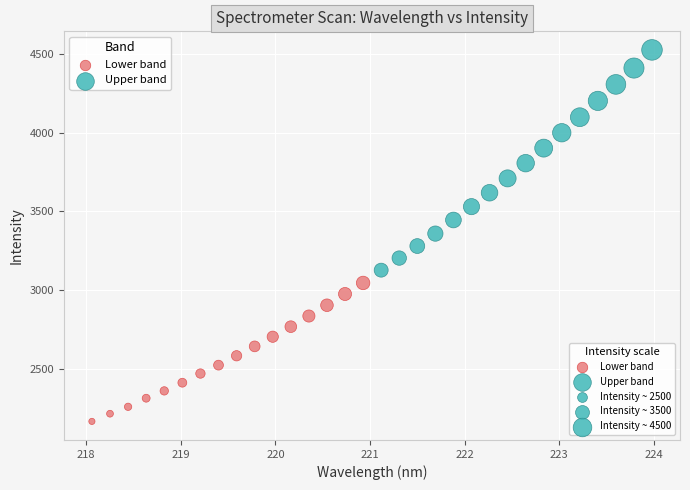

Which series has the largest Y range (max minus min)?

Upper band